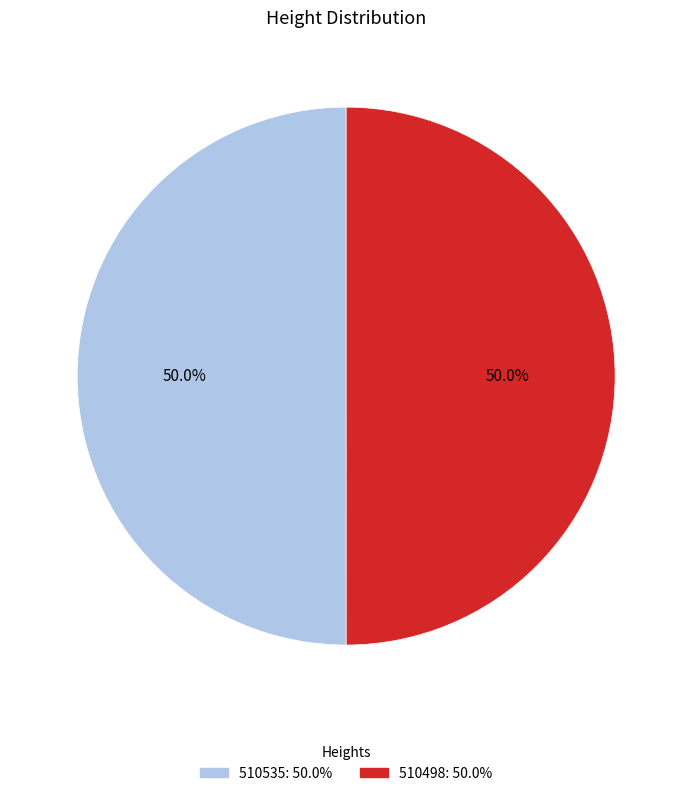

How much of the chart is everything except 510535?

50.0%